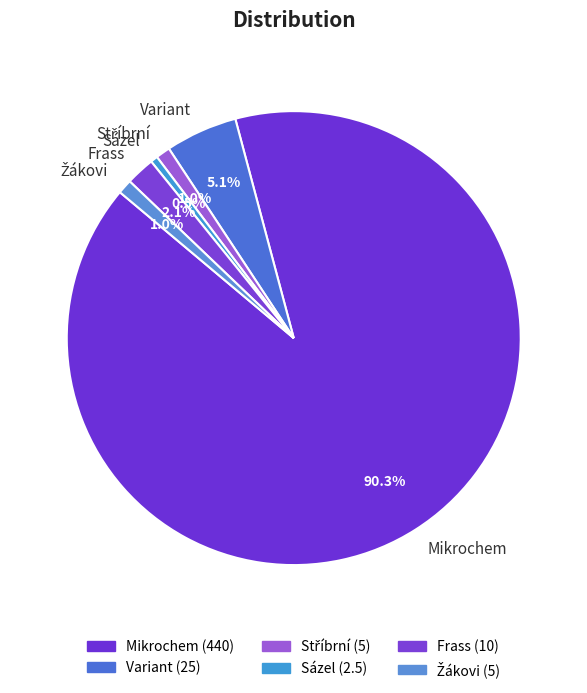

True or false: Mikrochem accounts for 78% of the total.

False